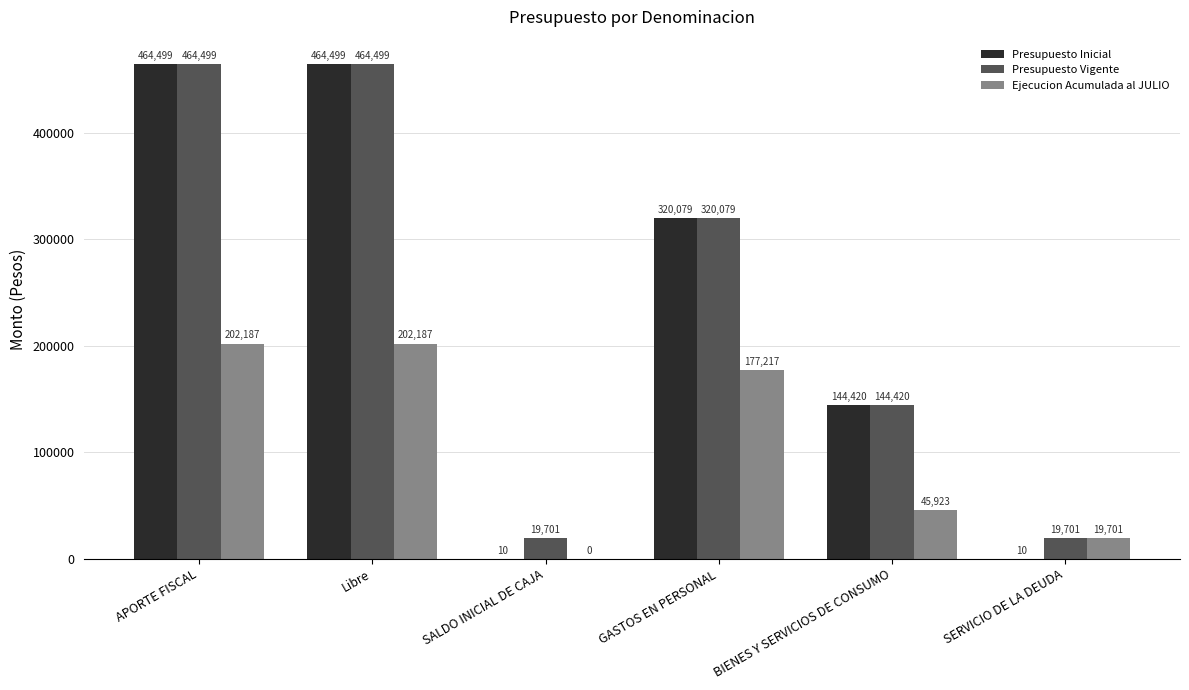

Is it true that Ejecucion Acumulada al JULIO equals 96673 at SALDO INICIAL DE CAJA?

False